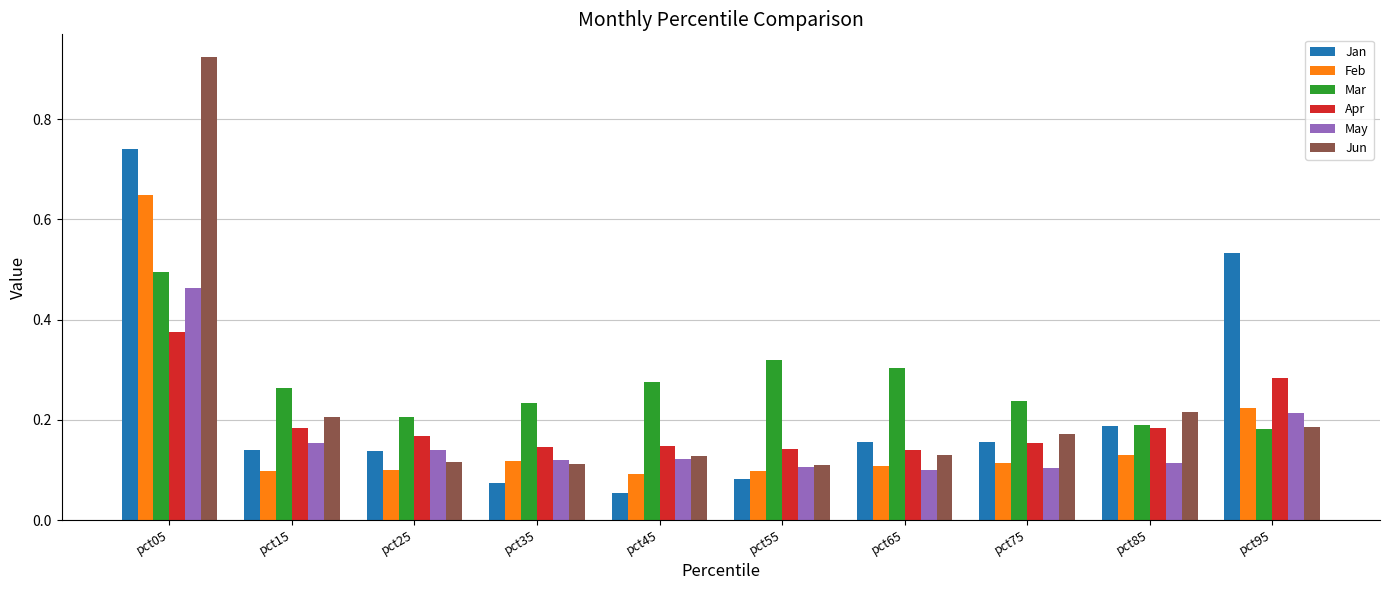

Which series has the largest range (max minus min)?

Jun